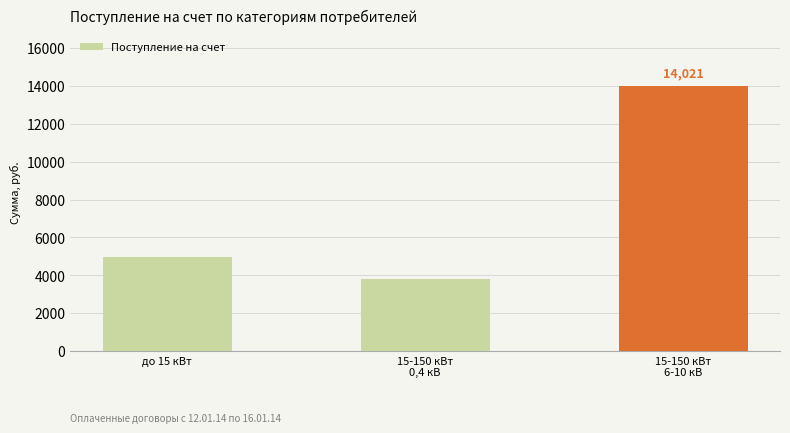

What is the label of the 2nd bar from the right?

15-150 кВт
0,4 кВ